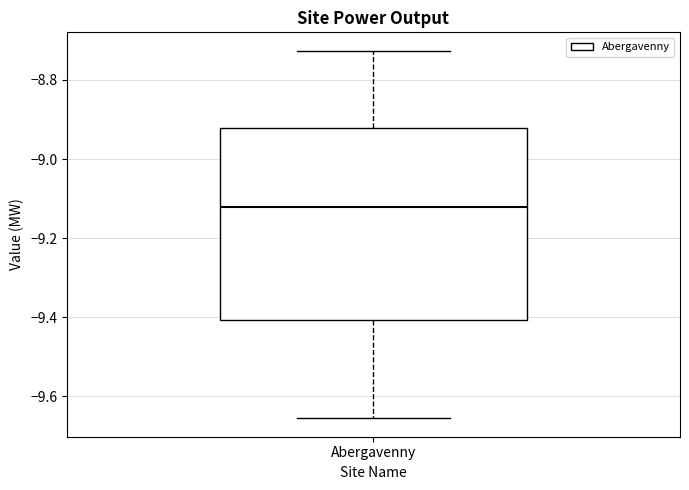

Read this box plot against the y-axis: the position of the median line, the range covered by the box, and the ends of both whiskers. The values are not printed on the chart, so give them approximately, as read against the axis.

median -9.12, box -9.40 to -8.92, whiskers -9.66 to -8.72